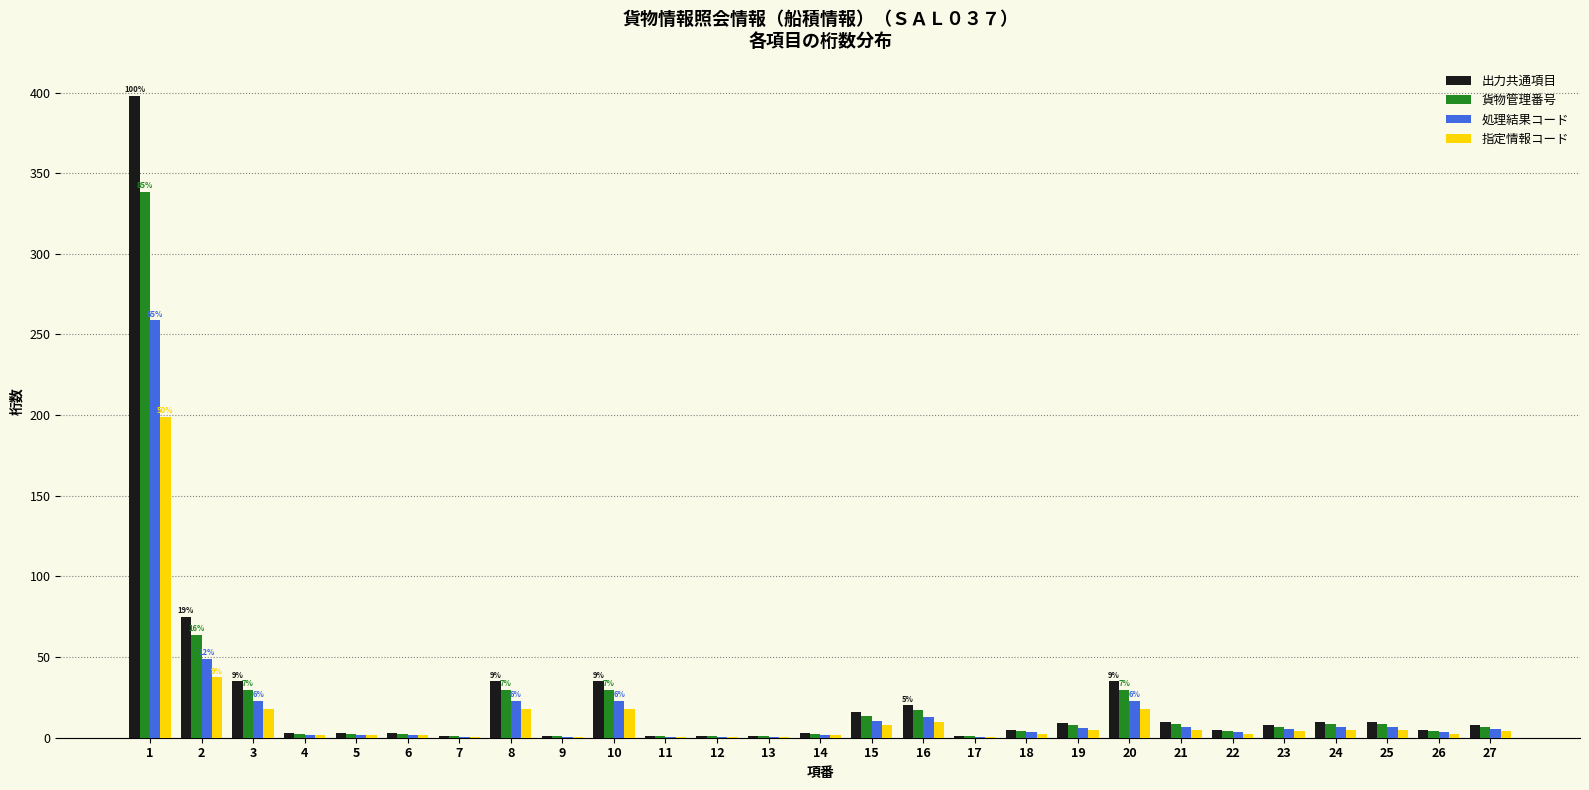

How many categories are shown in the chart?

27